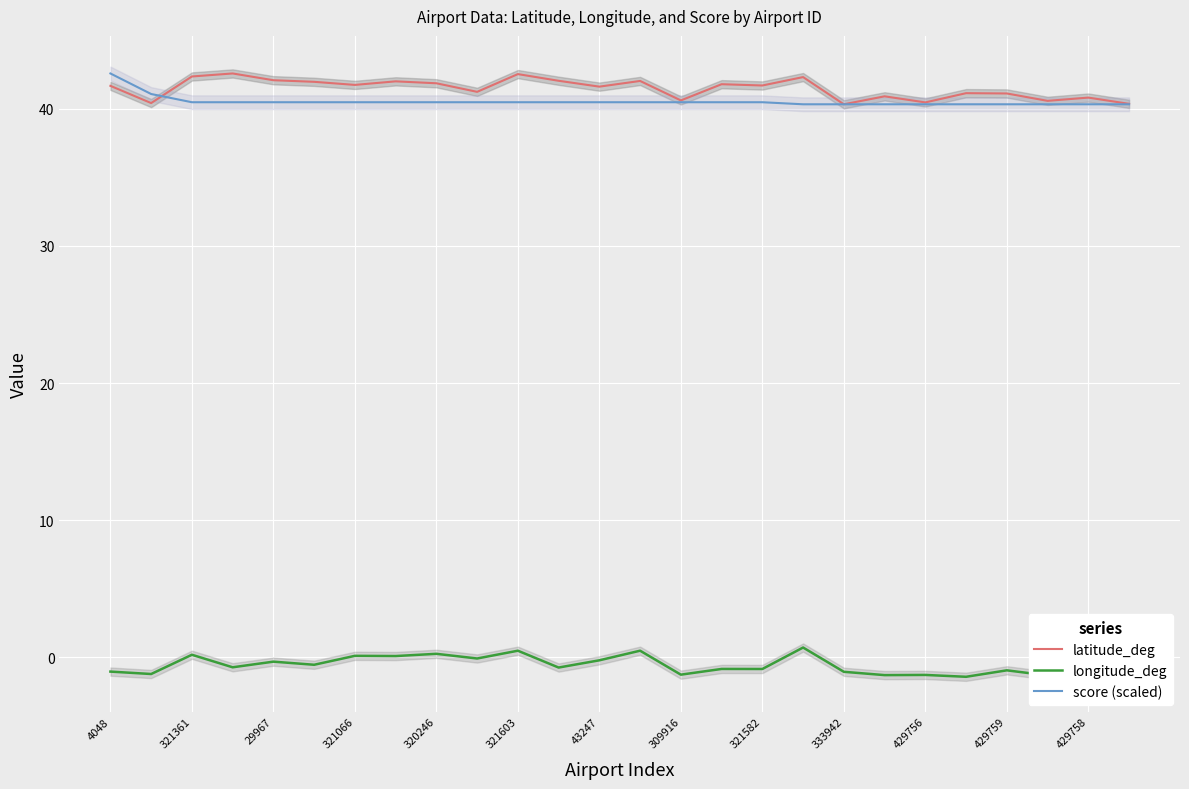

True or false: latitude_deg has a value of 25.1 at 429756.

False